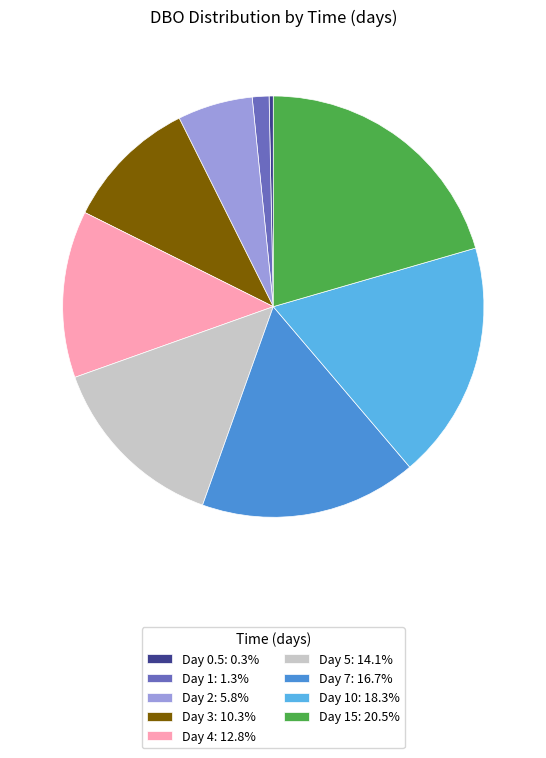

Does Day 3: 10.3% represent more than half of the total?

No